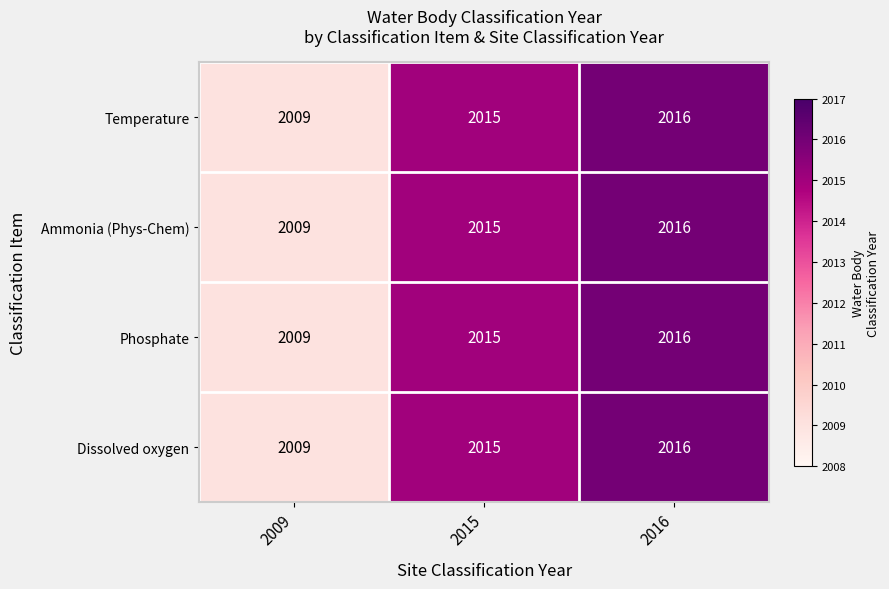

Reading left to right, transcribe all the data shown in this chart.

Temperature: 2009	2015	2016
Ammonia (Phys-Chem): 2009	2015	2016
Phosphate: 2009	2015	2016
Dissolved oxygen: 2009	2015	2016